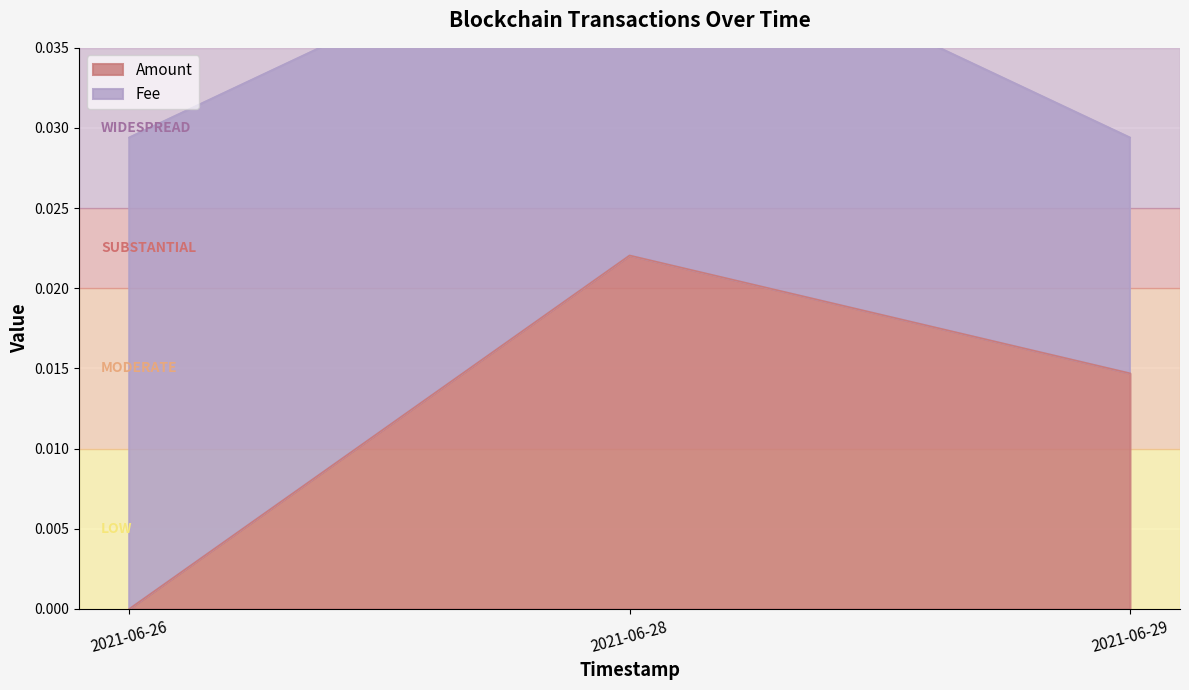

Which category has the lowest value in the Amount series?

2021-06-26